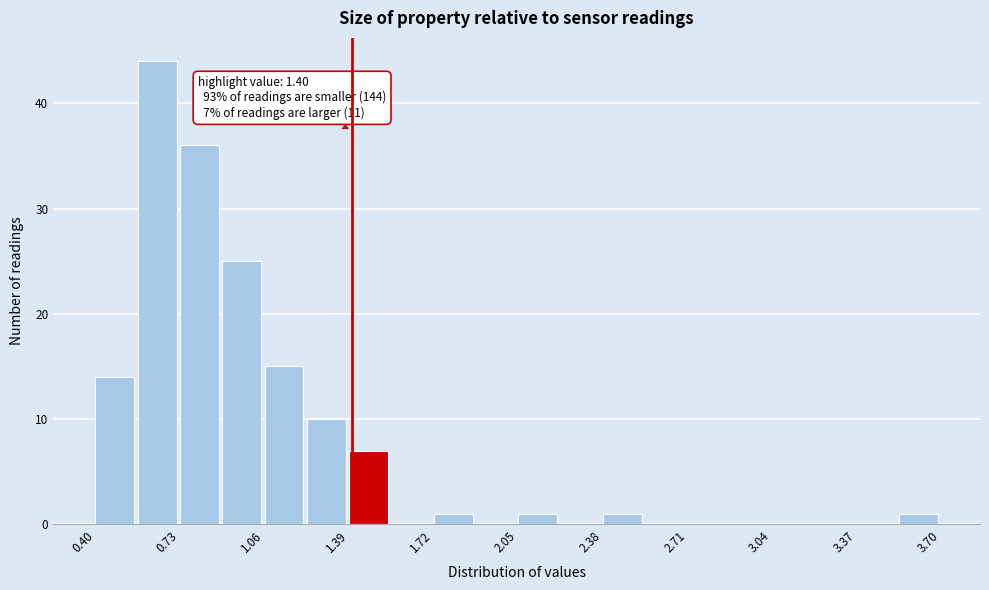

Read against the x-axis, roughly where is the centre of the tallest bar?

0.65